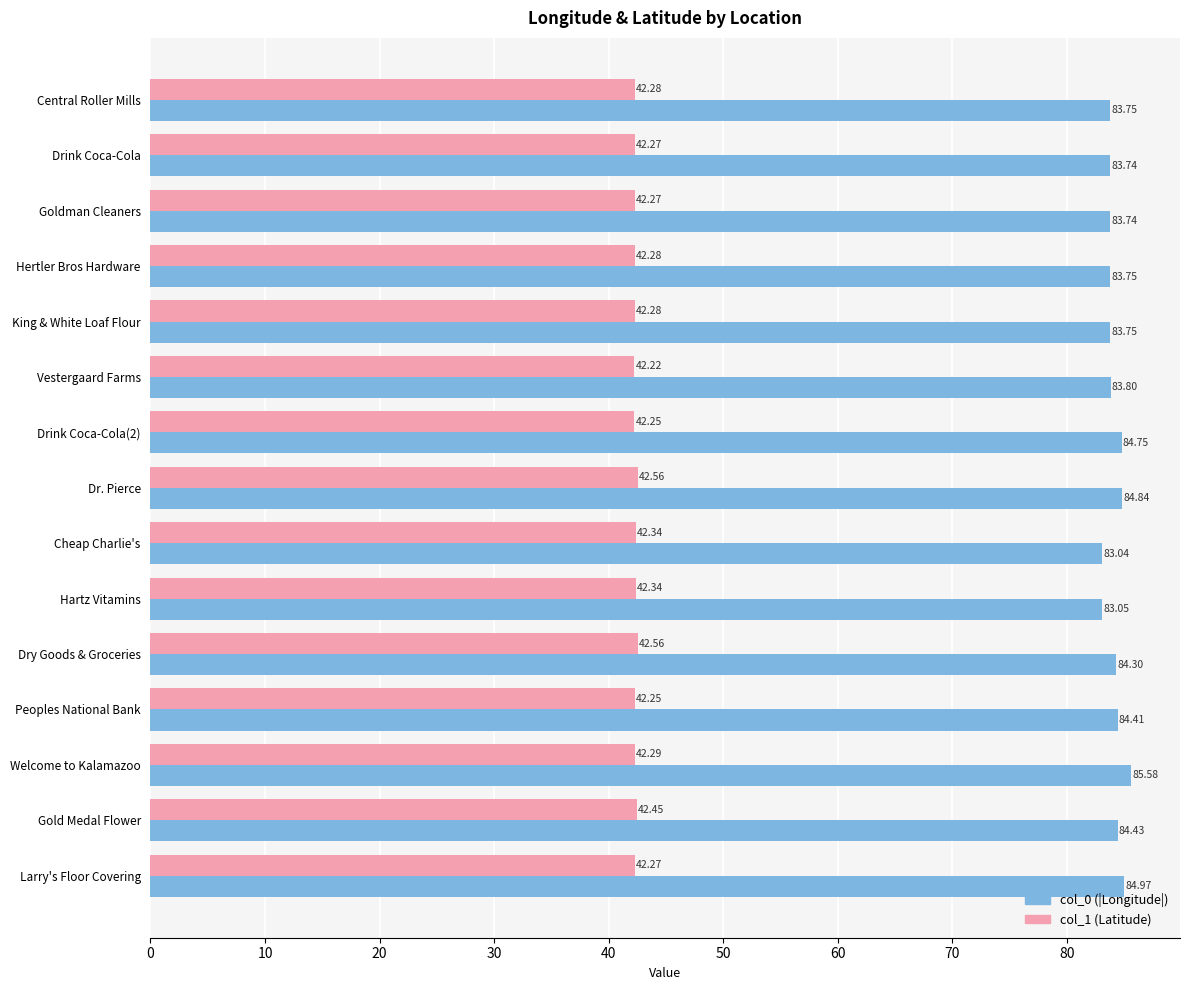

What is the average value of the col_1 (Latitude) series?

42.3